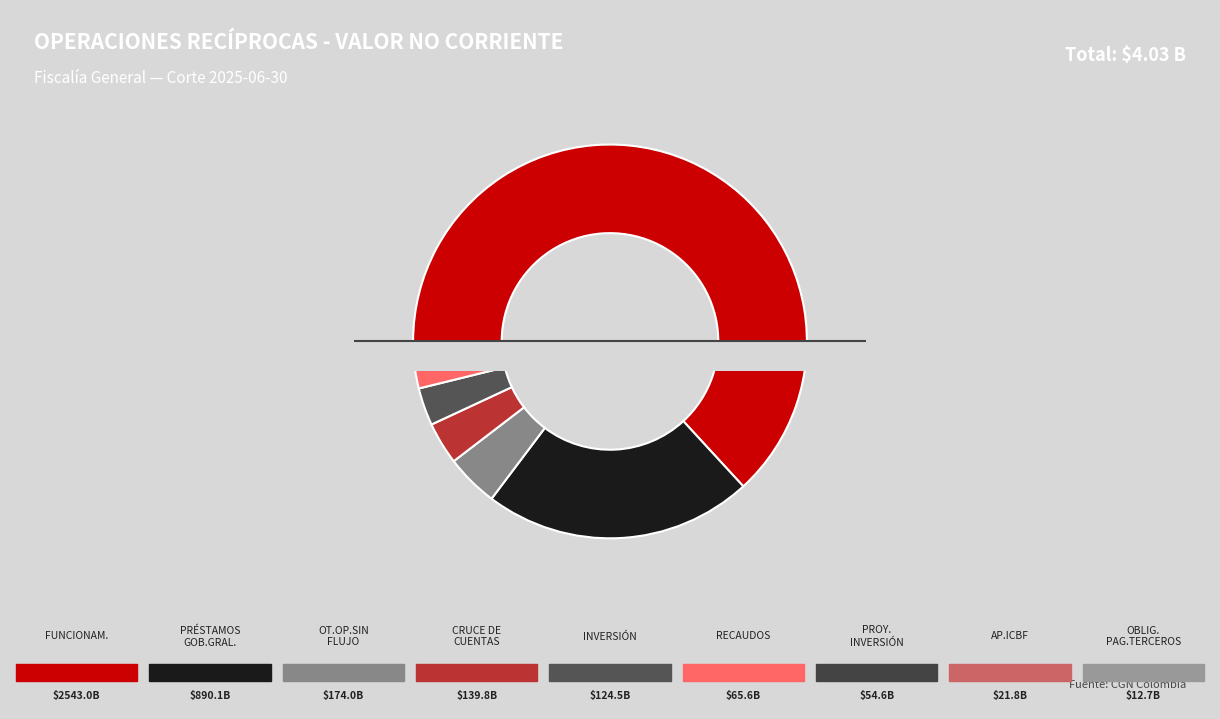

True or false: RECAUDOS accounts for 2% of the total.

True